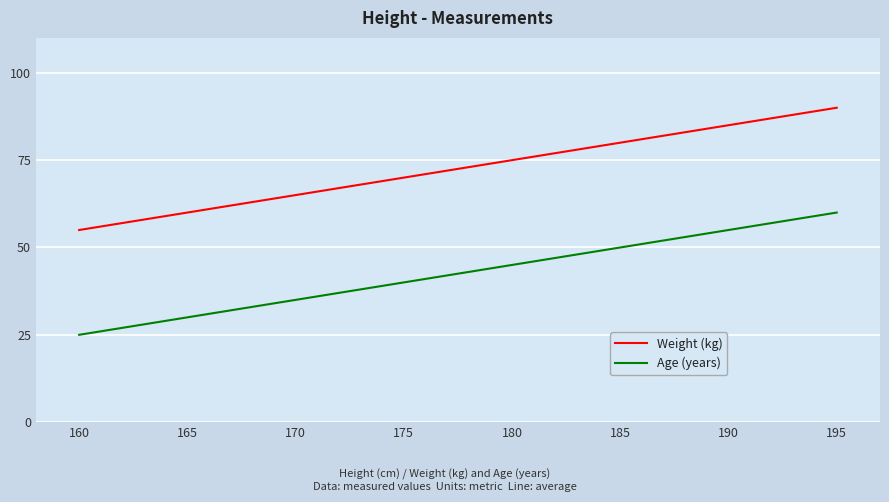

List the series in order of their peak value, highest first.

Weight (kg), Age (years)